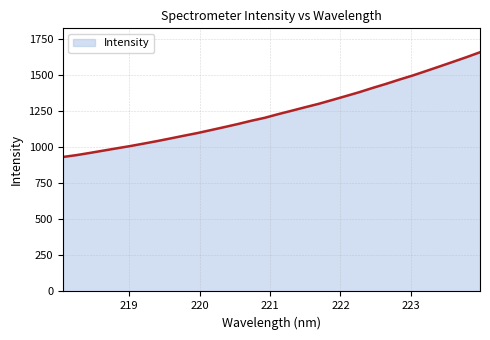

What is the minimum value shown in the chart?

932.2